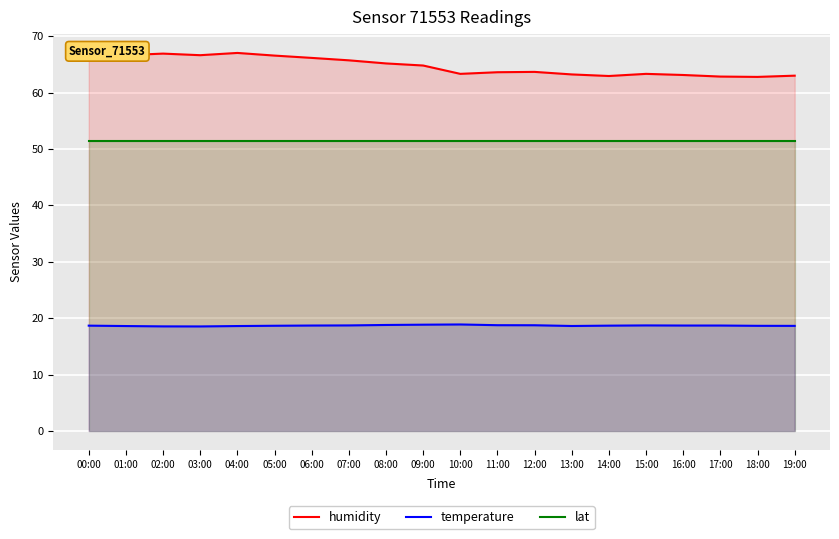

What is the sum of the lat values at 12:00 and 01:00?

102.9